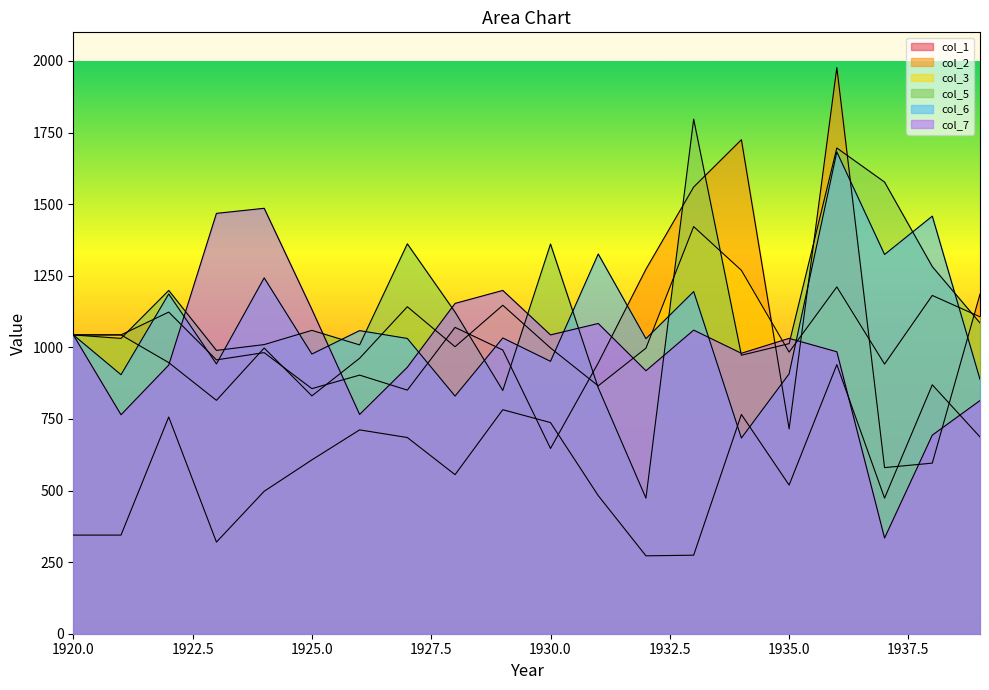

The col_7 series shows 477.5 at 1932. True or false?

False